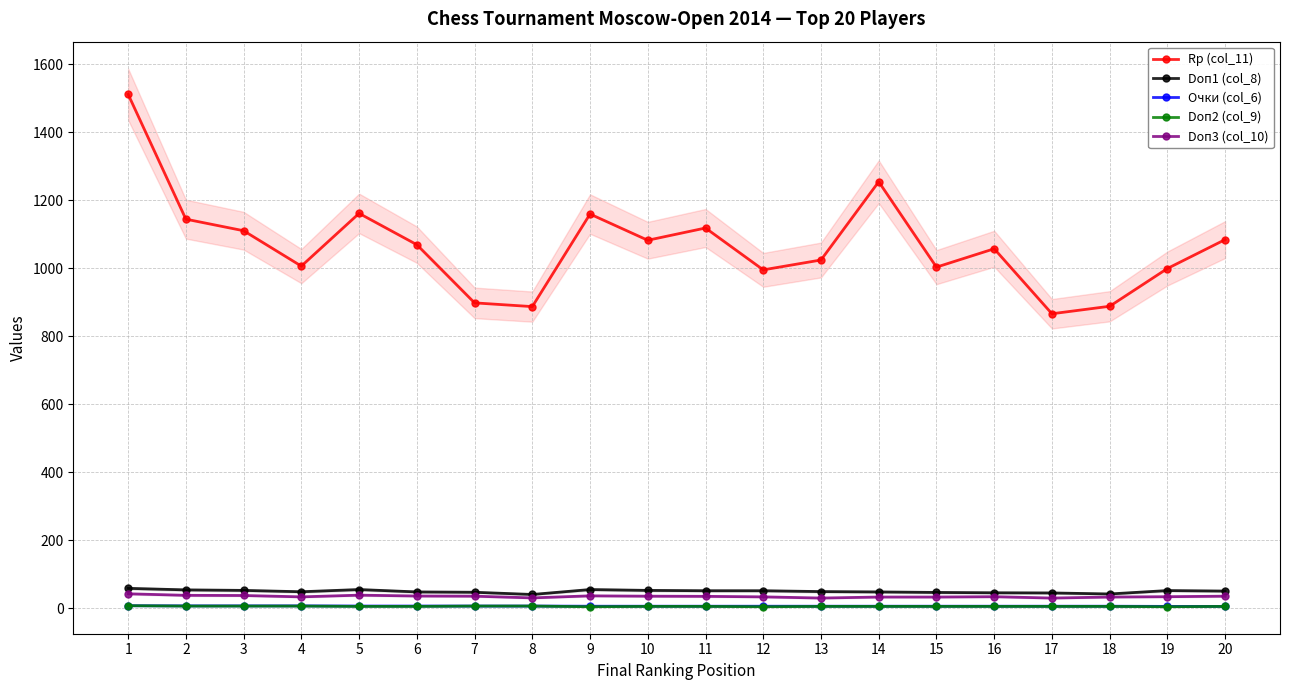

True or false: Doп3 (col_10) and Очки (col_6) intersect in this chart.

False